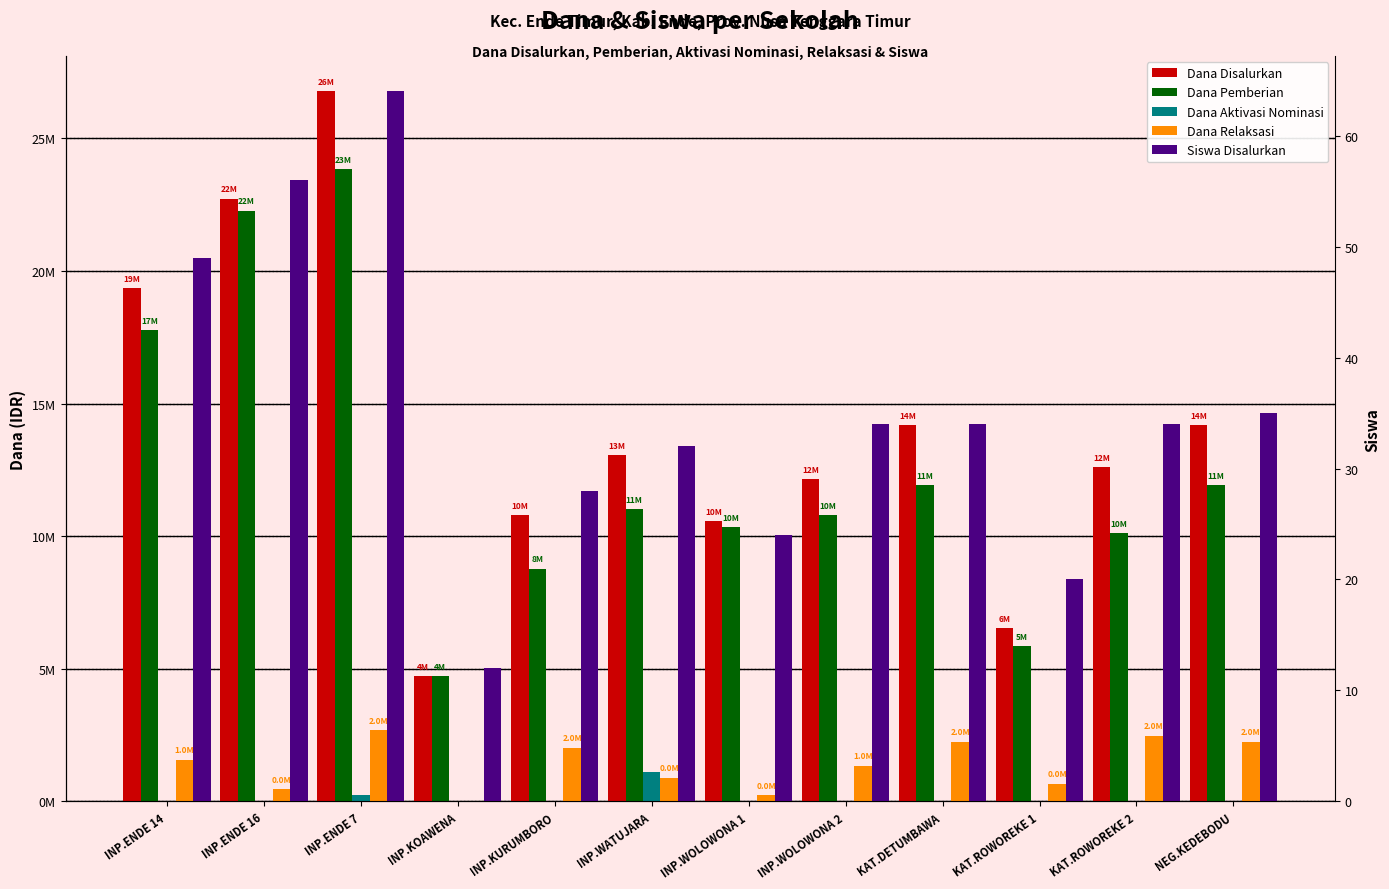

What is the difference between the second highest and second lowest values in the Dana Relaksasi series?

2250000